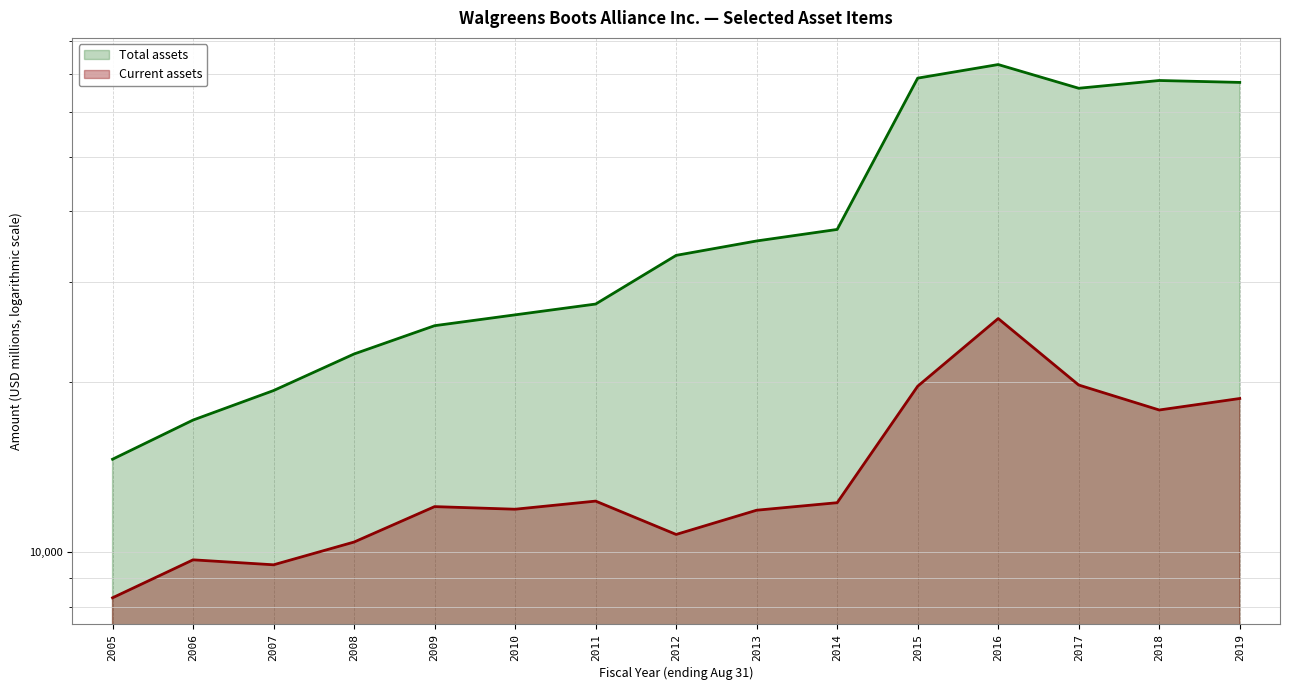

What is the difference between the highest and lowest values at 2008?

11977